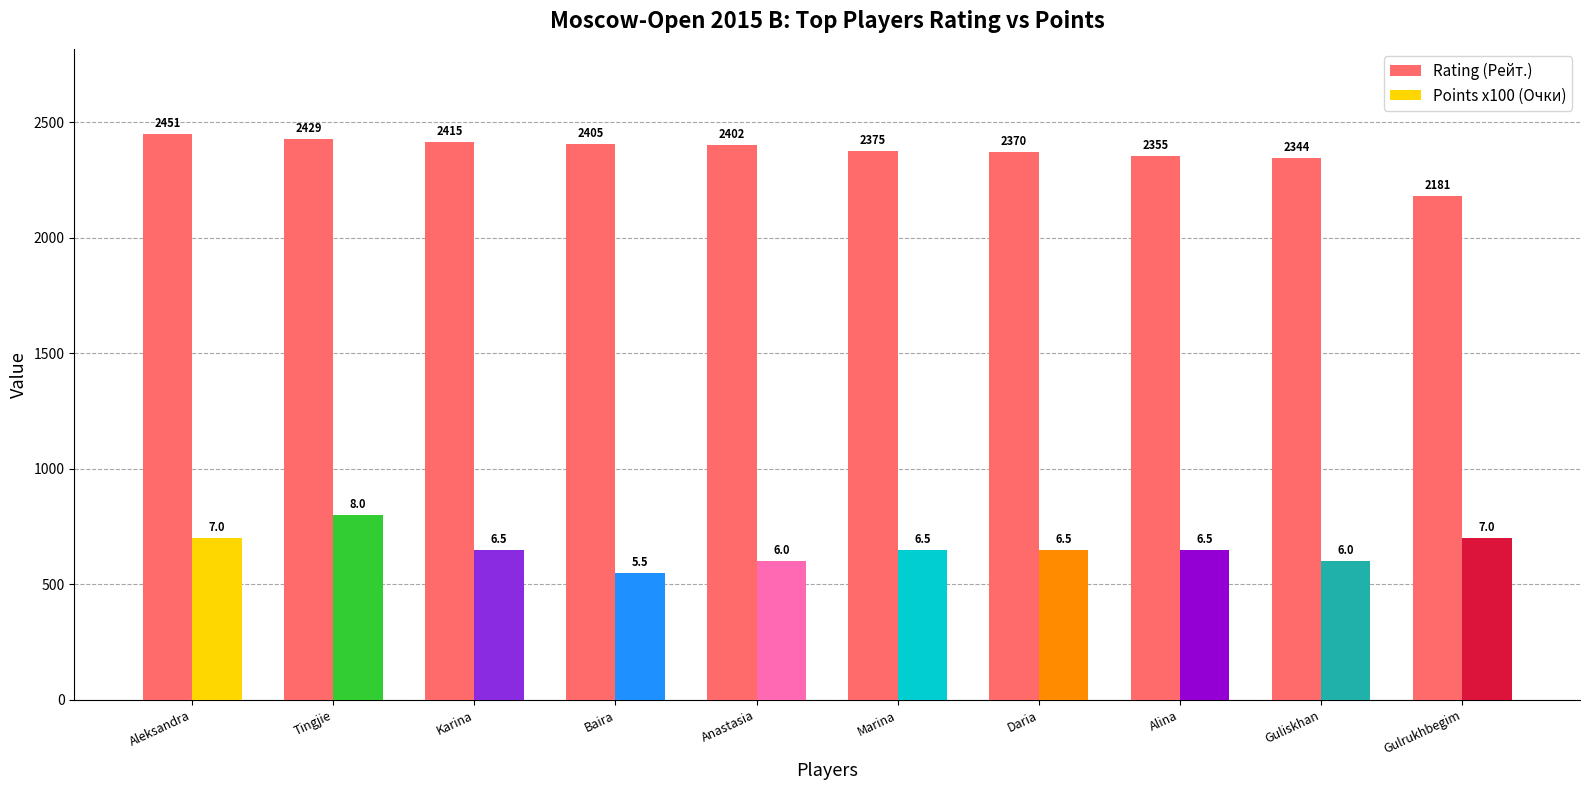

How many bars are there in each group?

2